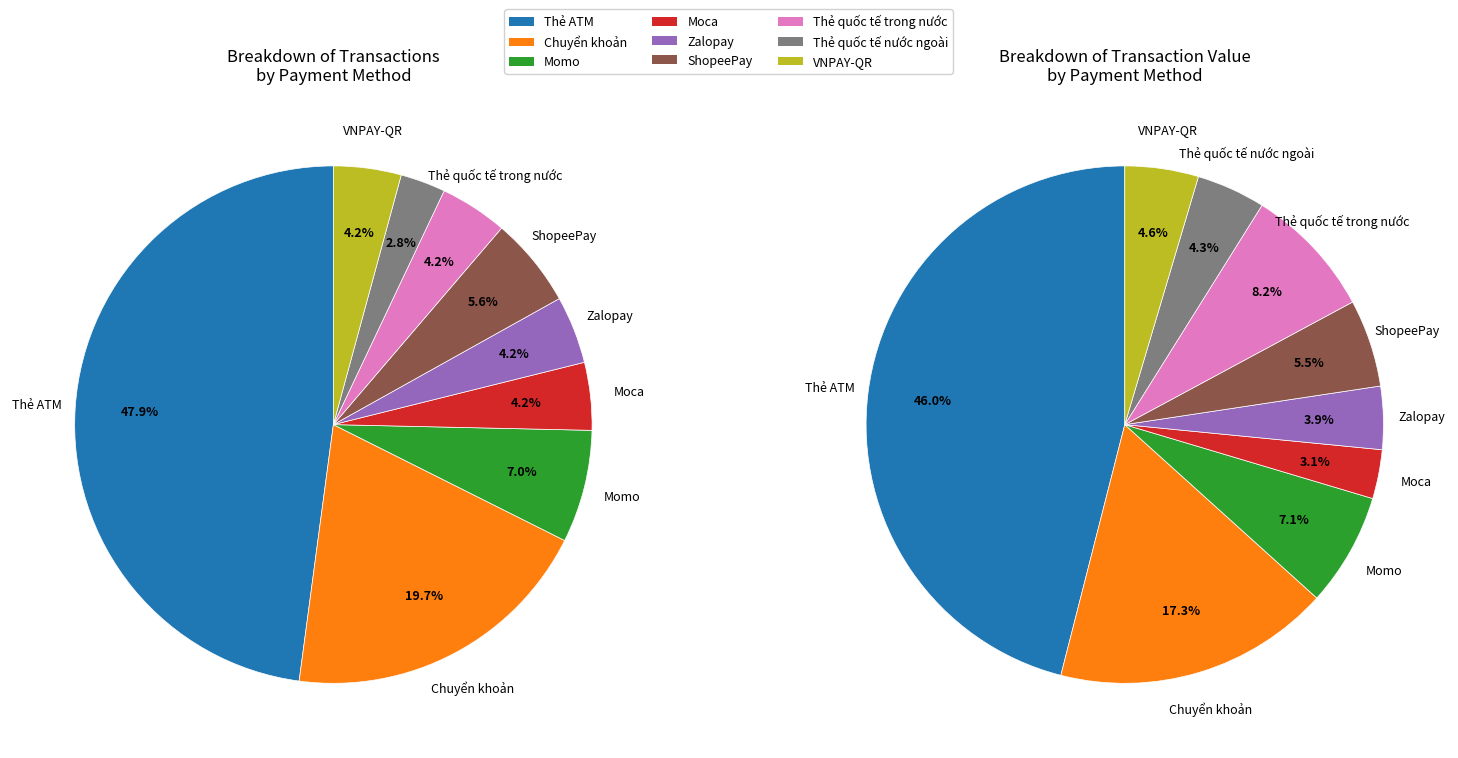

Is it true that Moca is 4% of the pie?

True